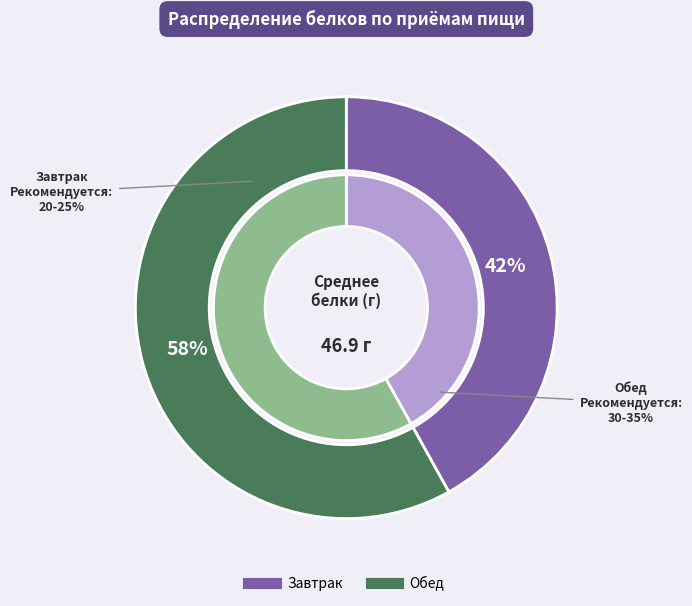

Approximately how many times larger is the value at Завтрак compared to Обед?

0.7